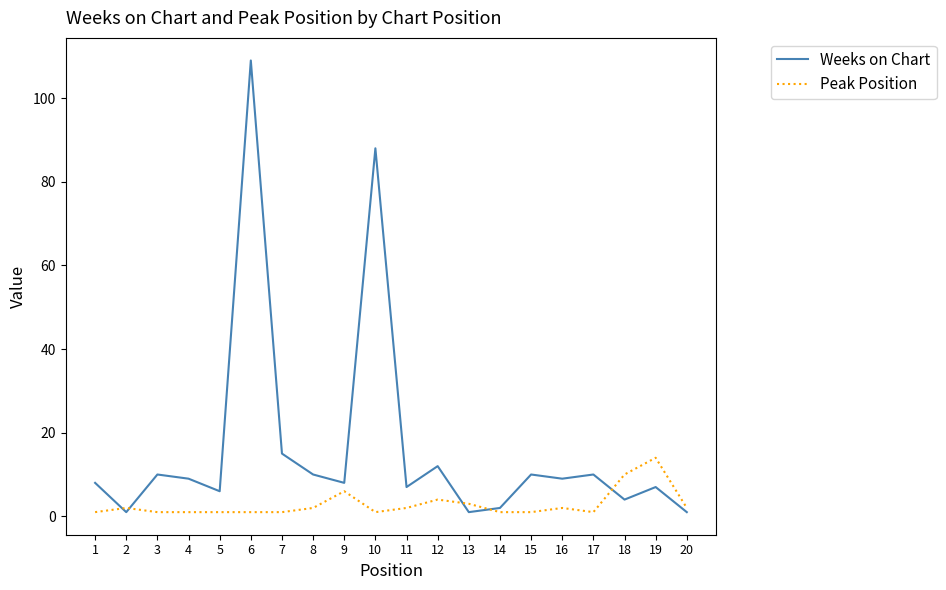

What is the maximum value shown in the chart?

109